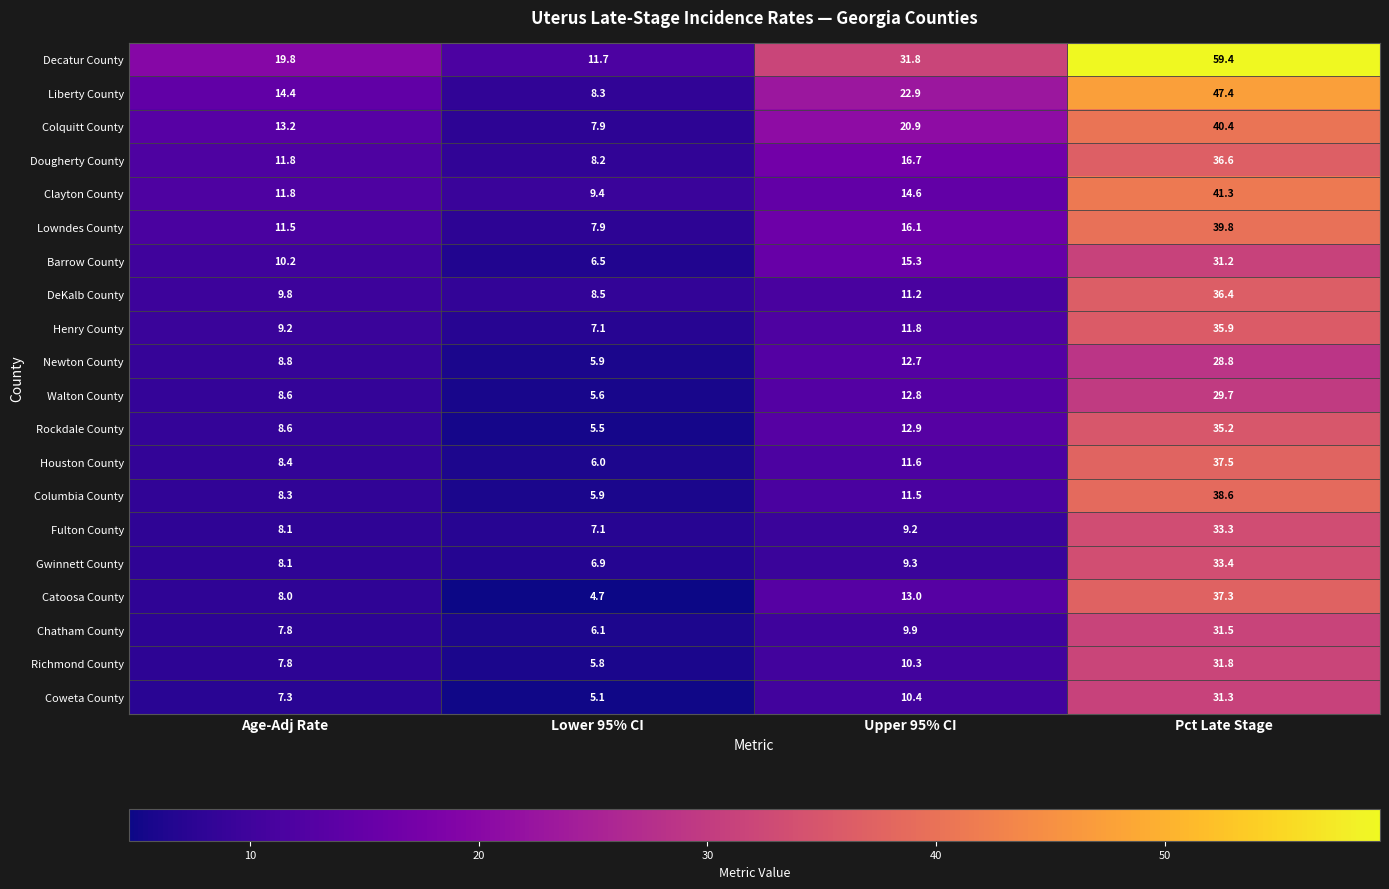

What is the difference between the highest and lowest values at Age-Adj Rate?

12.5